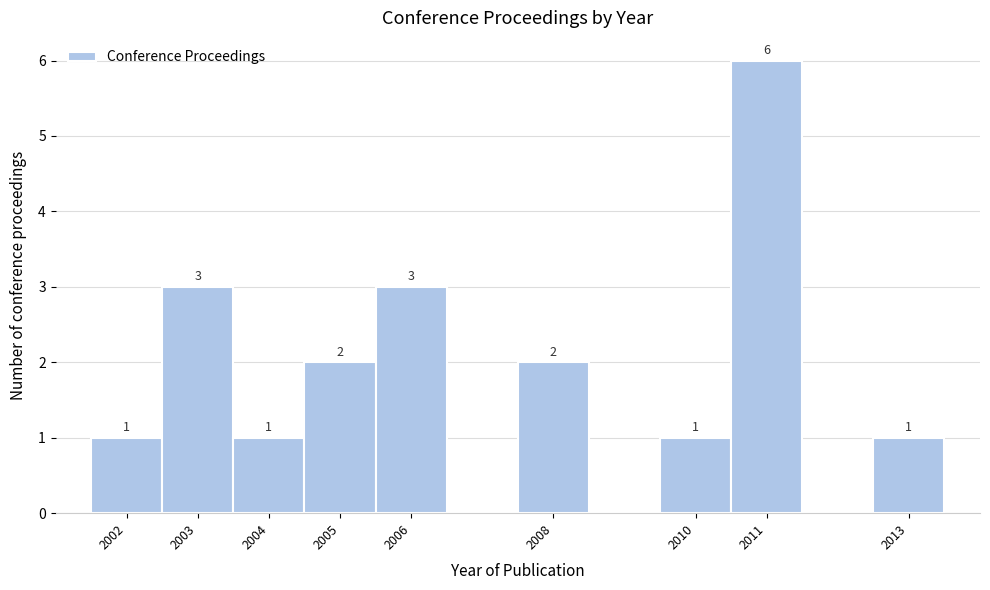

Which range on the x-axis has the tallest bar?

2010.5 to 2011.5